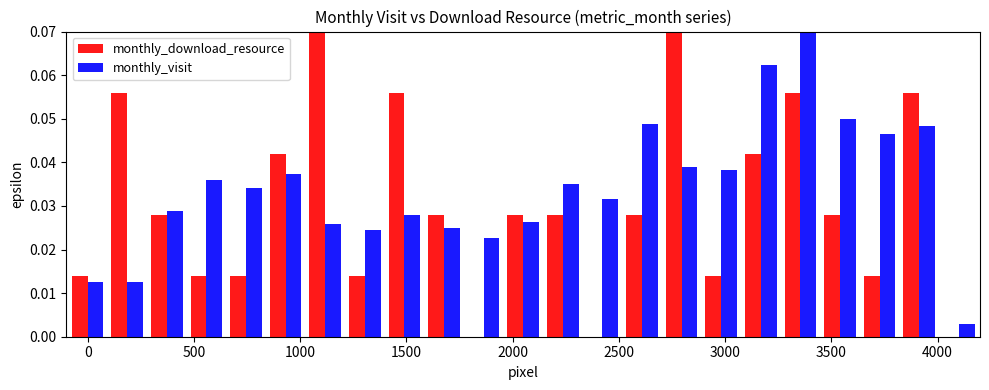

What is the sum of all monthly_visit values?

0.8